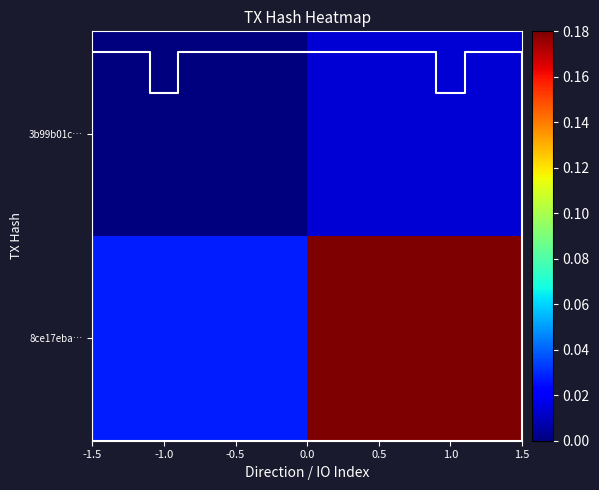

List the series in order of their overall mean, highest first.

8ce17eba…, 3b99b01c…